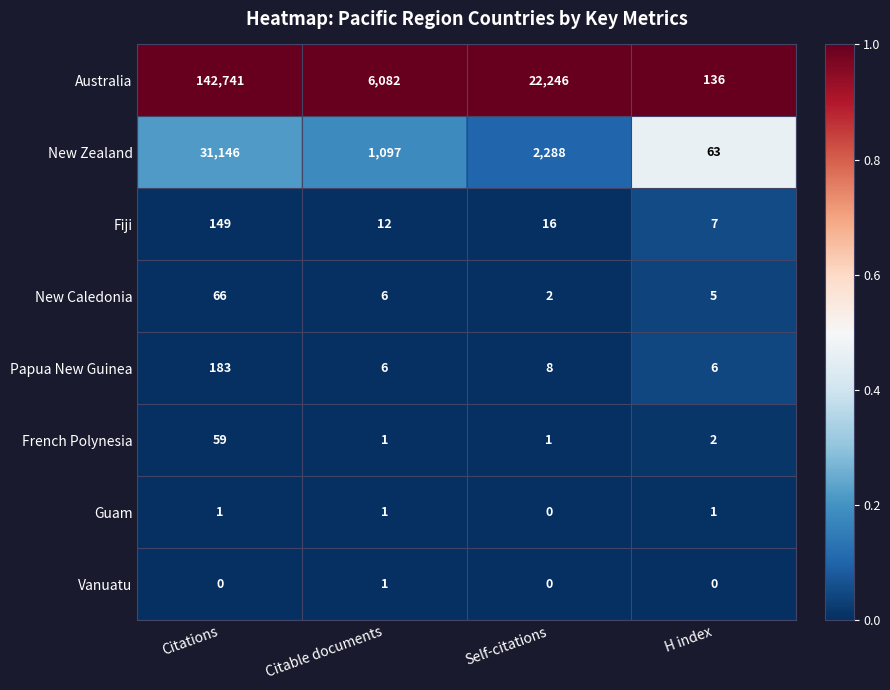

What is the average value of the French Polynesia series?

16